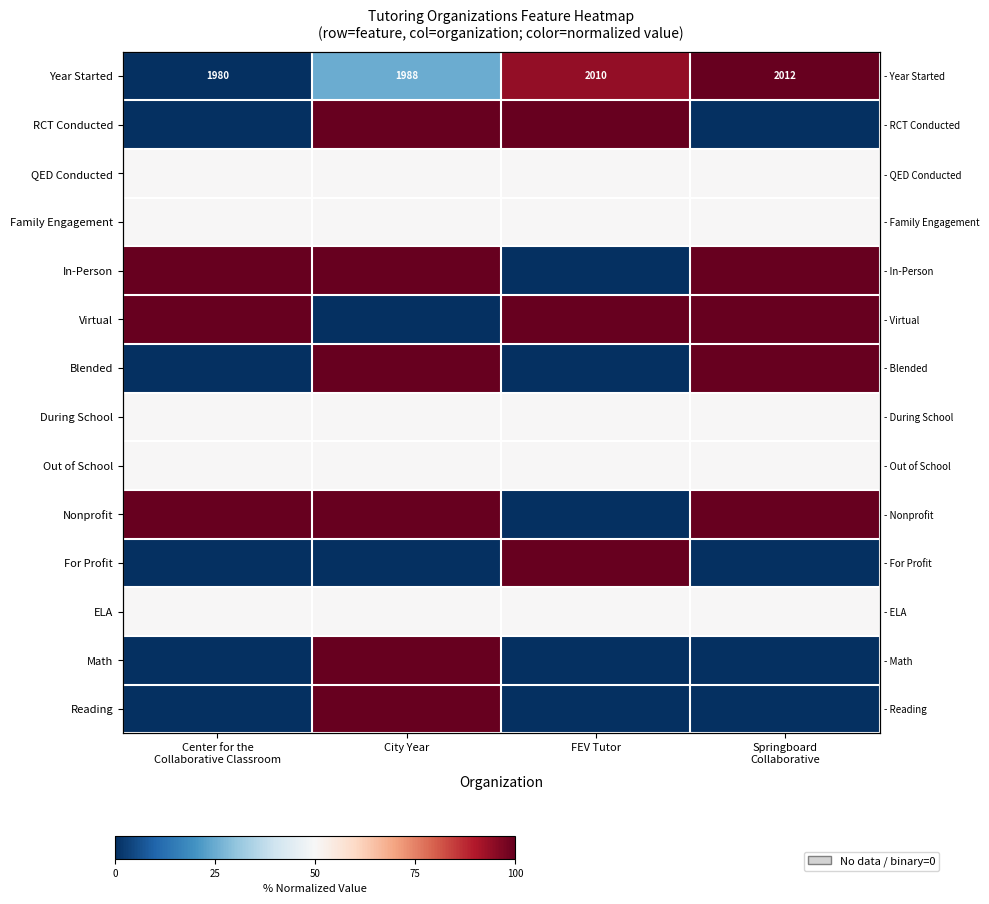

What is the sum of the During School values at Springboard Collaborative and Center for the Collaborative Classroom?

1.0